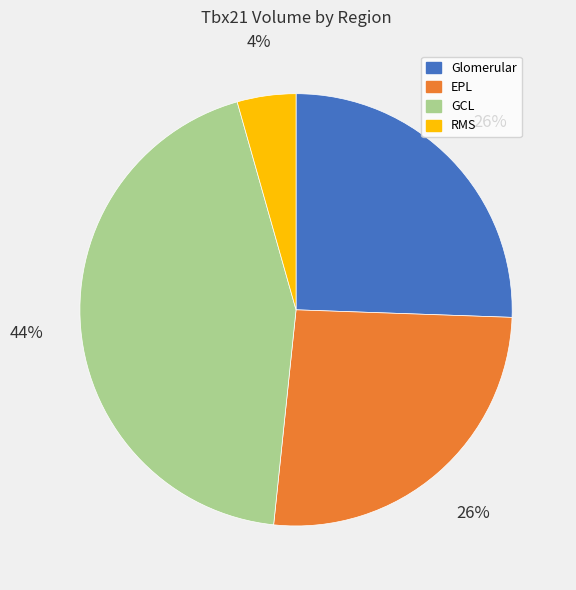

Is it true that Glomerular is 26% of the pie?

True